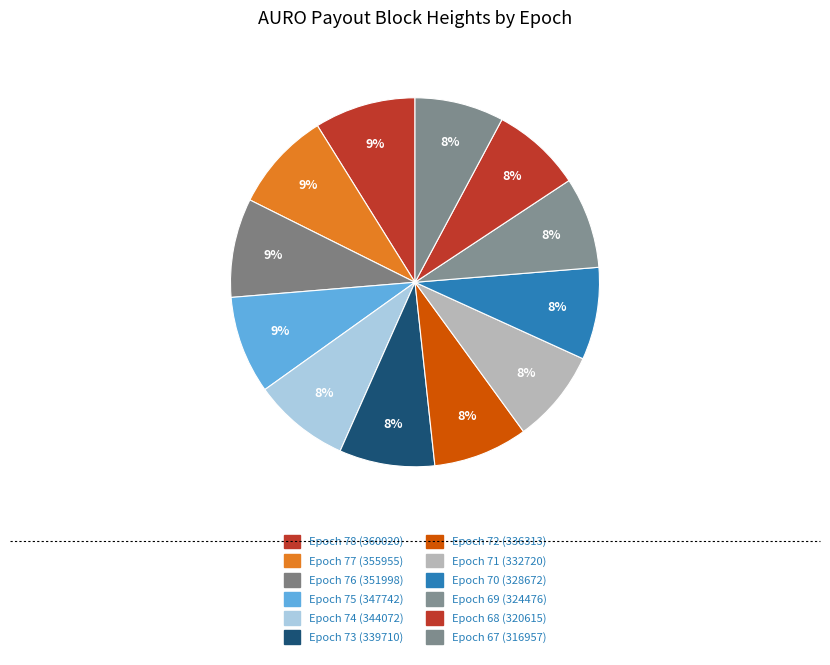

Is it true that Epoch 69 (324476) is 8% of the pie?

True